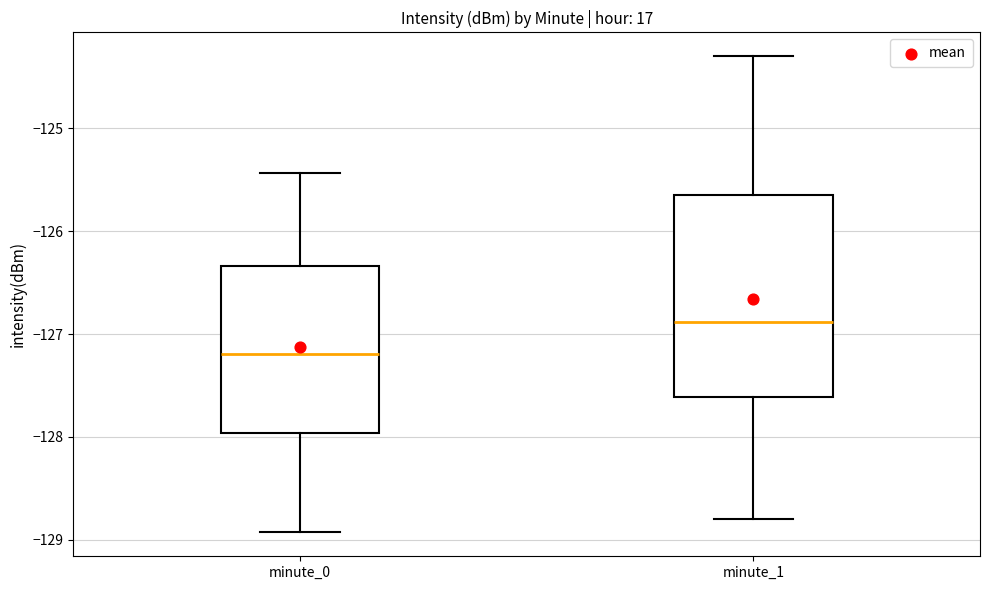

Which box is the tallest, from its lower edge to its upper edge?

minute_1